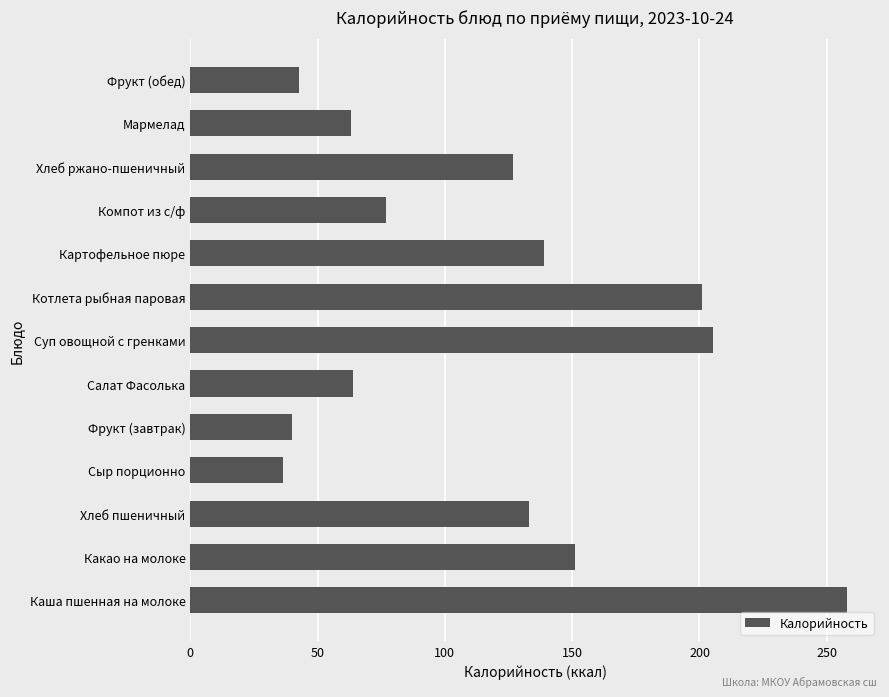

What is the smallest value displayed?

36.4